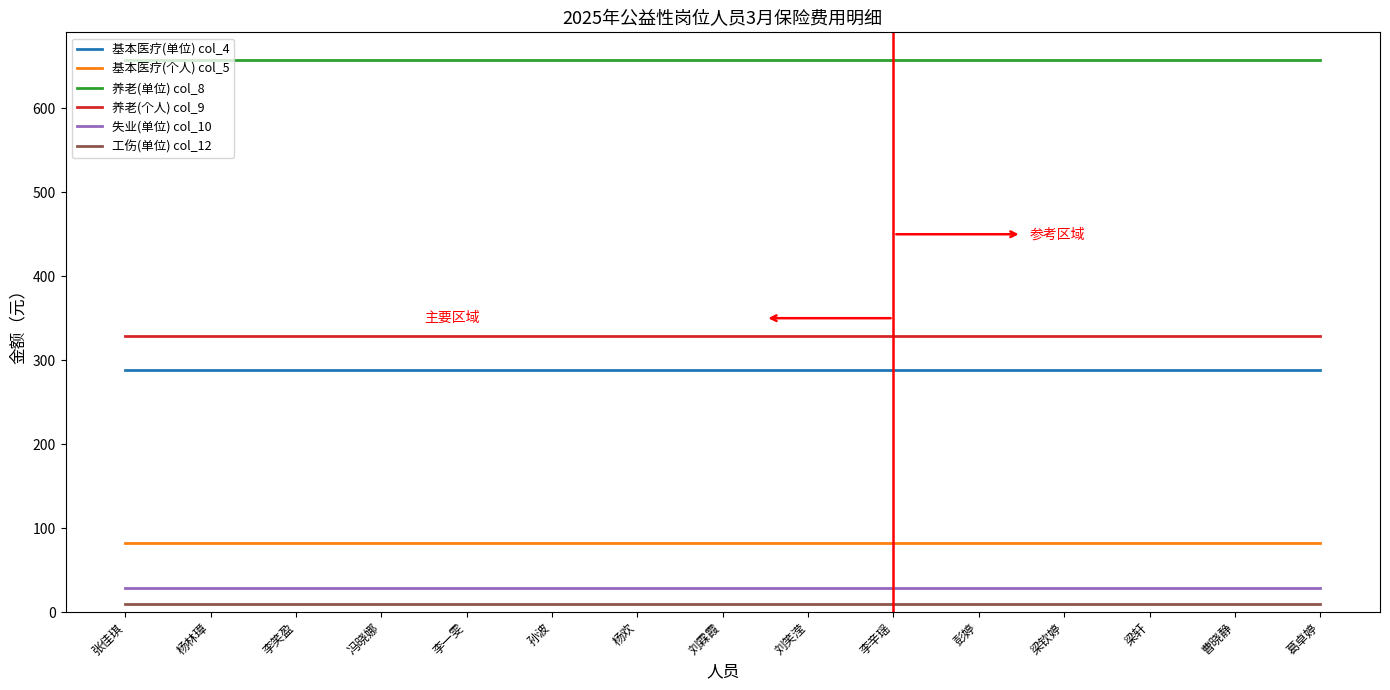

True or false: 工伤(单位) col_12 and 基本医疗(个人) col_5 intersect in this chart.

False